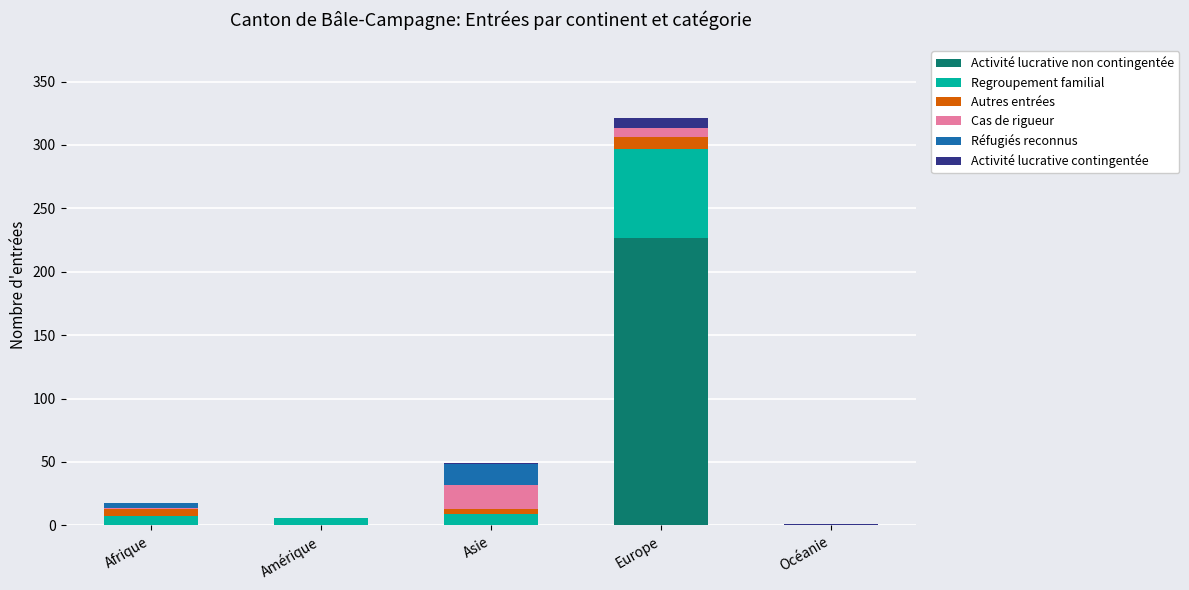

True or false: Activité lucrative non contingentée has a value of 119 at Amérique.

False